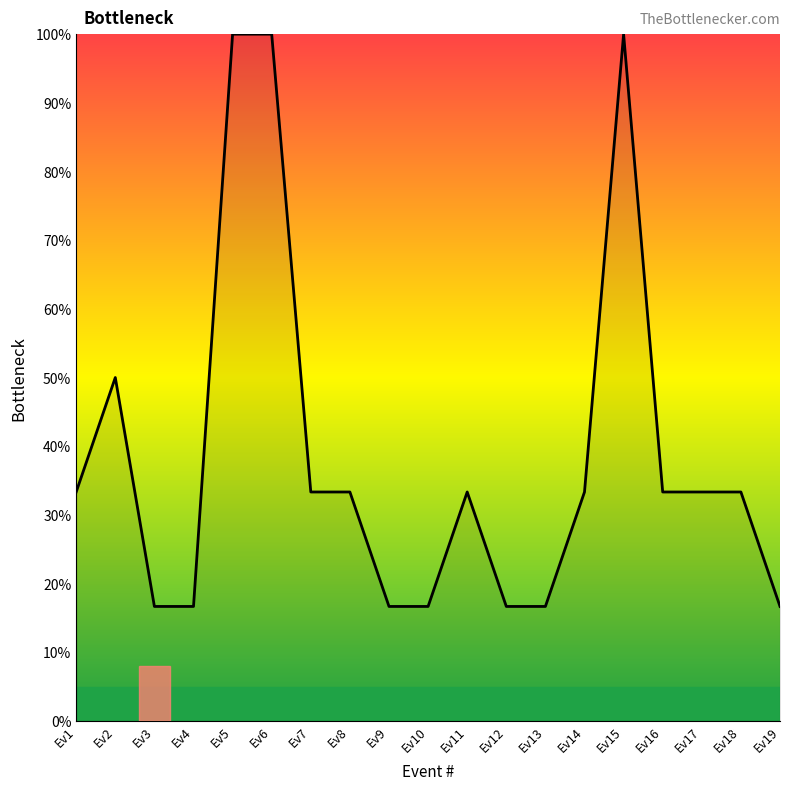

Approximately how many times larger is the value at Ev14 compared to Ev4?

2.0